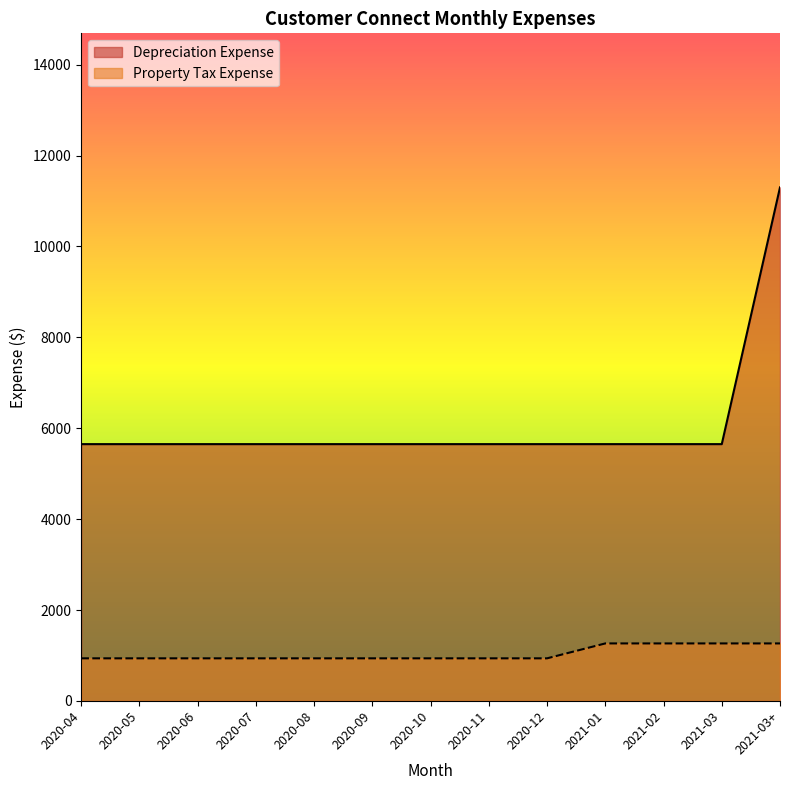

True or false: Depreciation Expense and Property Tax Expense cross at least once.

False